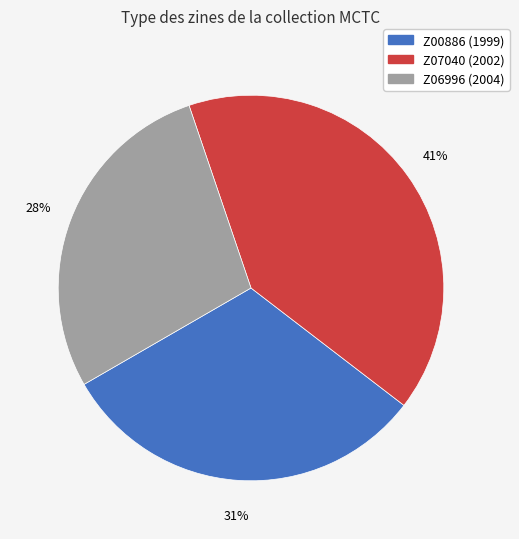

Rank the categories by value from lowest to highest.

Z06996 (2004), Z00886 (1999), Z07040 (2002)